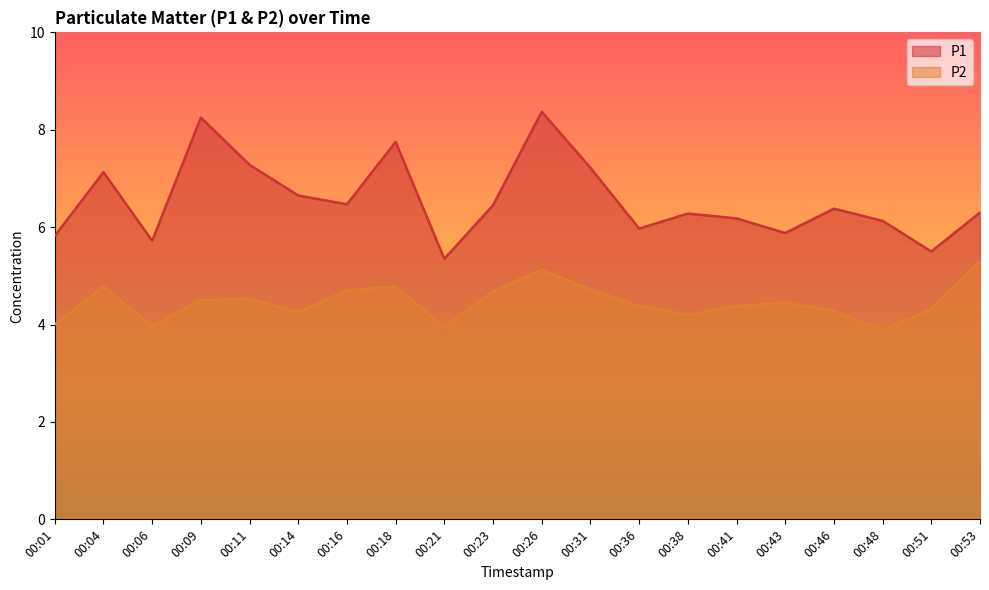

True or false: P2 has a value of 4.2 at 00:14.

True